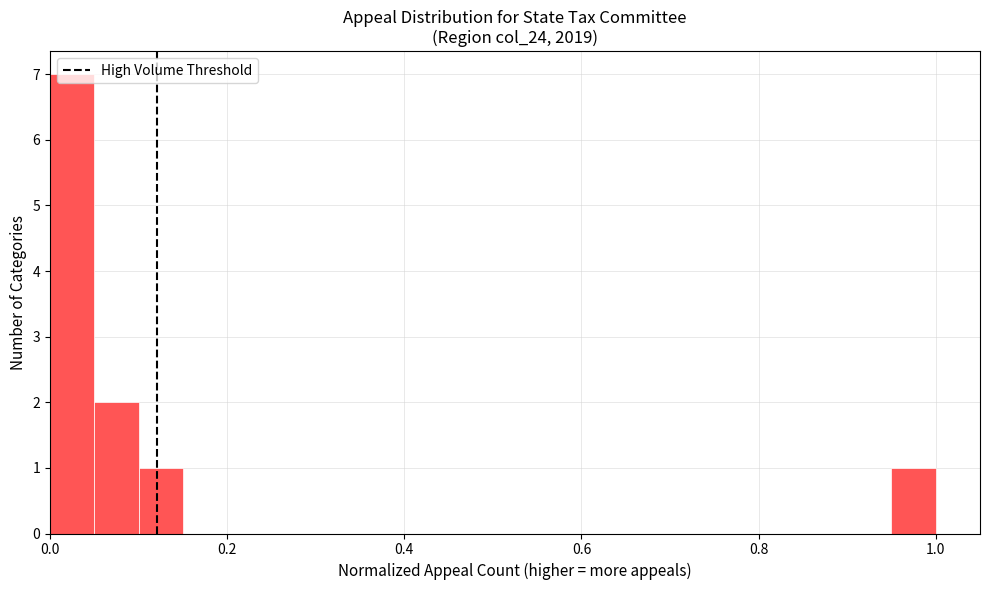

Read against the x-axis, roughly where is the centre of the tallest bar?

0.02